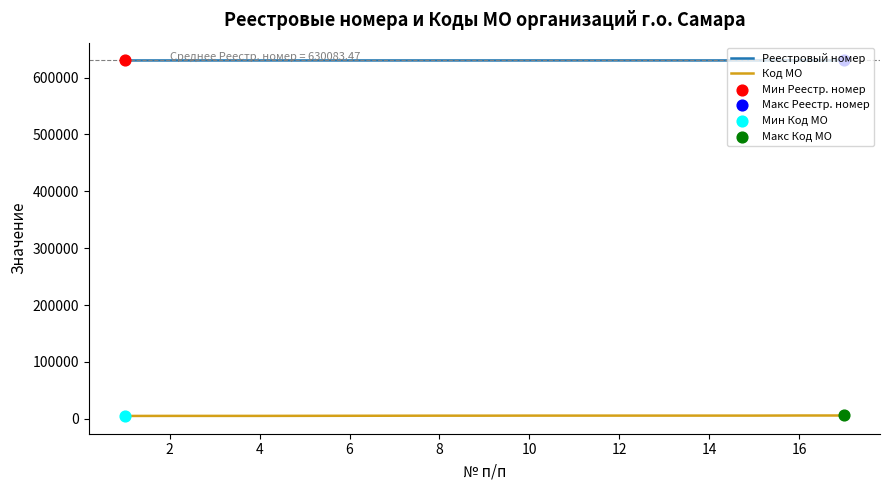

Which series has the largest total across all categories?

Реестровый номер